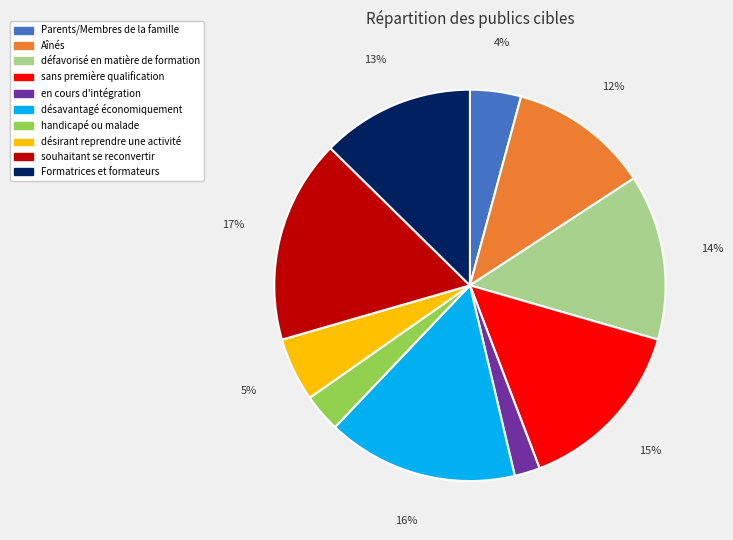

Is it true that désavantagé économiquement is 16% of the pie?

True